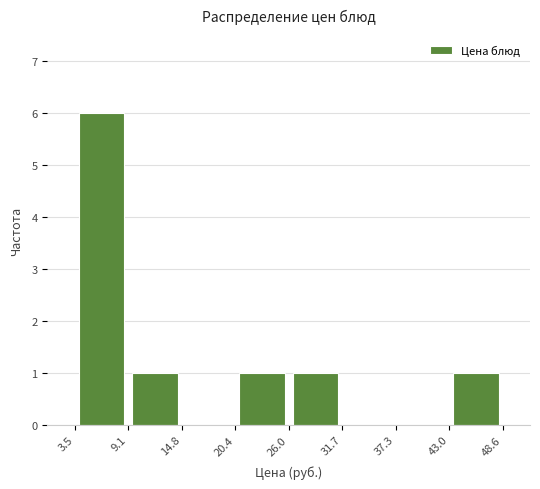

Reading left to right, list every bar in this chart as the range it spans on the x-axis followed by its height. The values are not printed on the chart, so give them approximately, as read against the axis.

3.5 to 9.1: 6
9.1 to 14.8: 1
14.8 to 20.4: 0
20.4 to 26.0: 1
26.0 to 31.7: 1
31.7 to 37.3: 0
37.3 to 43.0: 0
43.0 to 48.6: 1